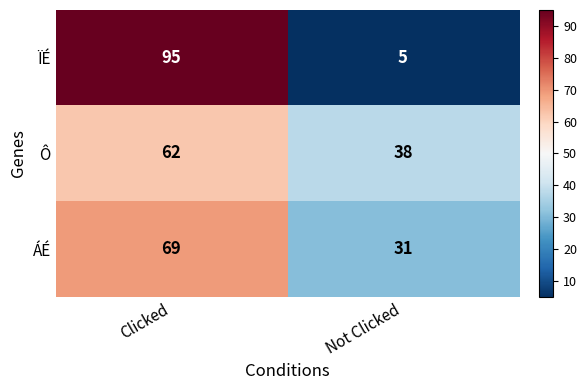

Reading left to right, what are all the values shown in this chart?

ÏÉ: 95	5
Ô: 62	38
ÁÉ: 69	31